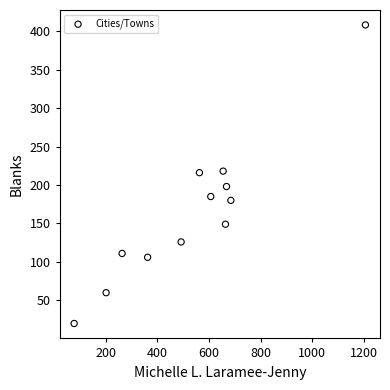

What is the average X value?

537